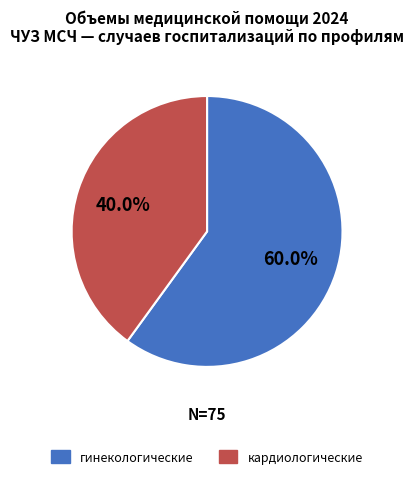

The гинекологические slice represents 50% of the pie. True or false?

False